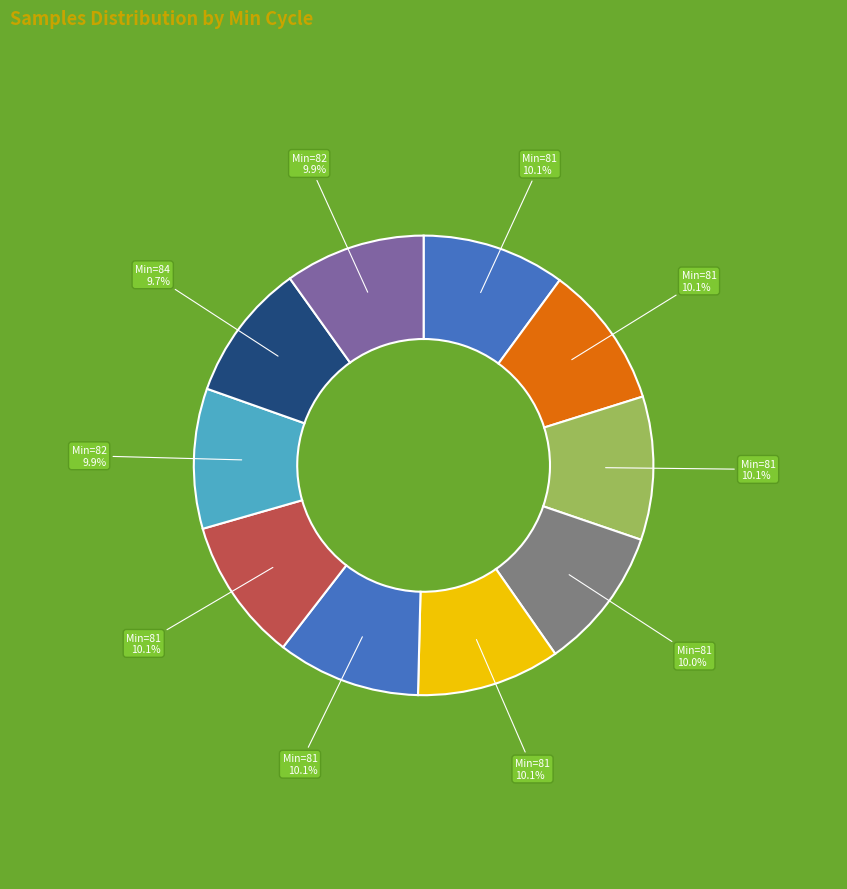

Count the number of slices in the pie.

10